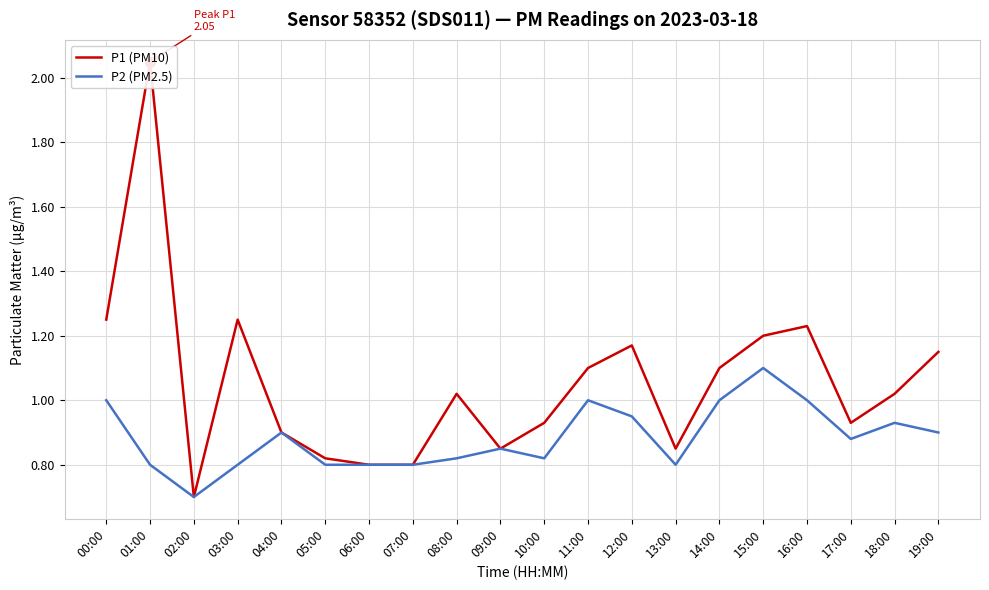

Is the value of P1 (PM10) at 09:00 greater than the value of P2 (PM2.5) at 11:00?

No